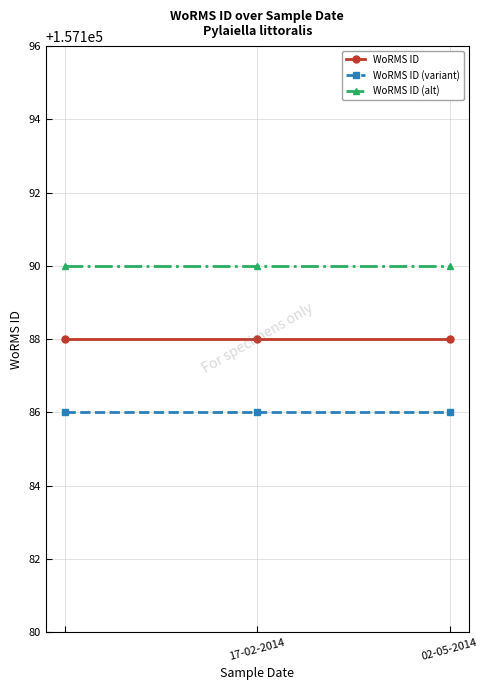

Rank the series by their maximum value, from lowest to highest.

WoRMS ID (variant), WoRMS ID, WoRMS ID (alt)